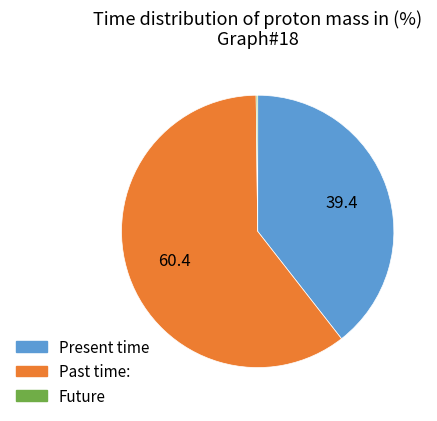

Is the sum of Present time and Past time: greater than half?

Yes